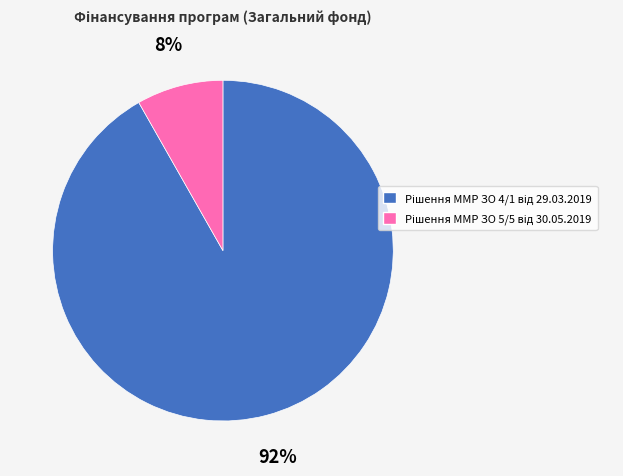

To the nearest percent, what is the difference between the largest and smallest slice percentages?

84%